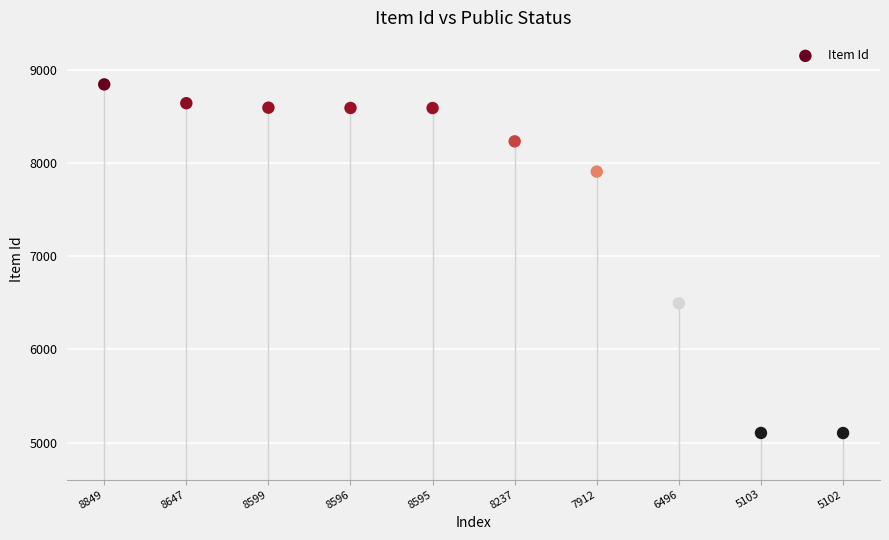

What Y value in the scatter plot is closest to 6975?

6496